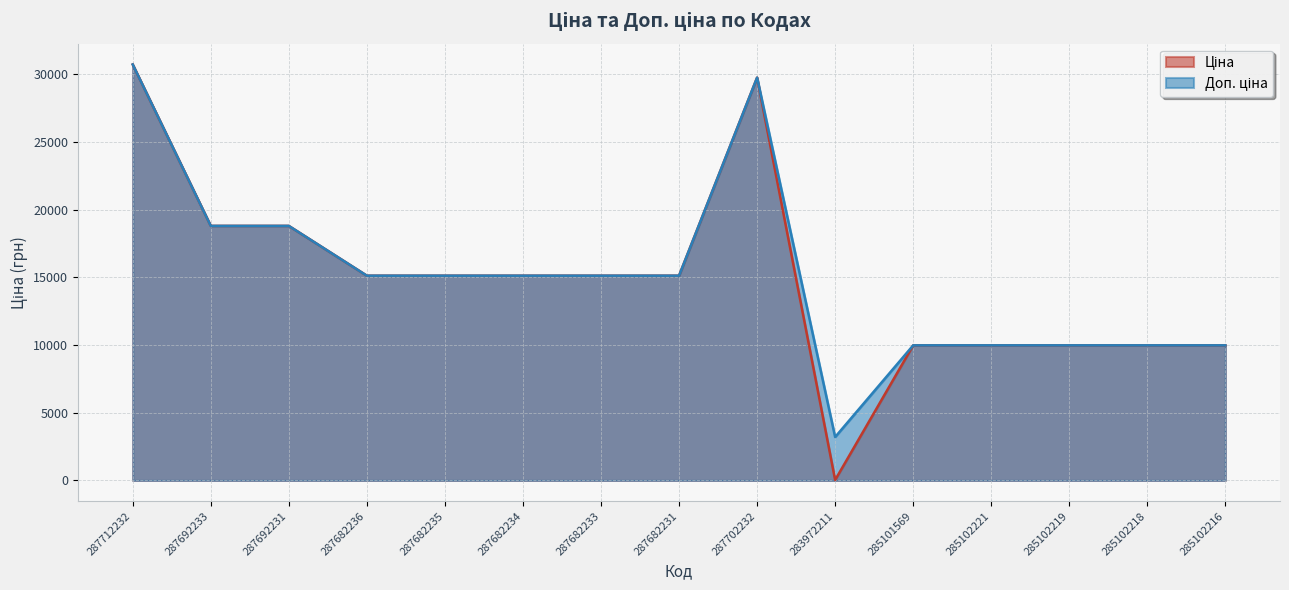

At which category does Ціна reach its first local peak?

287702232